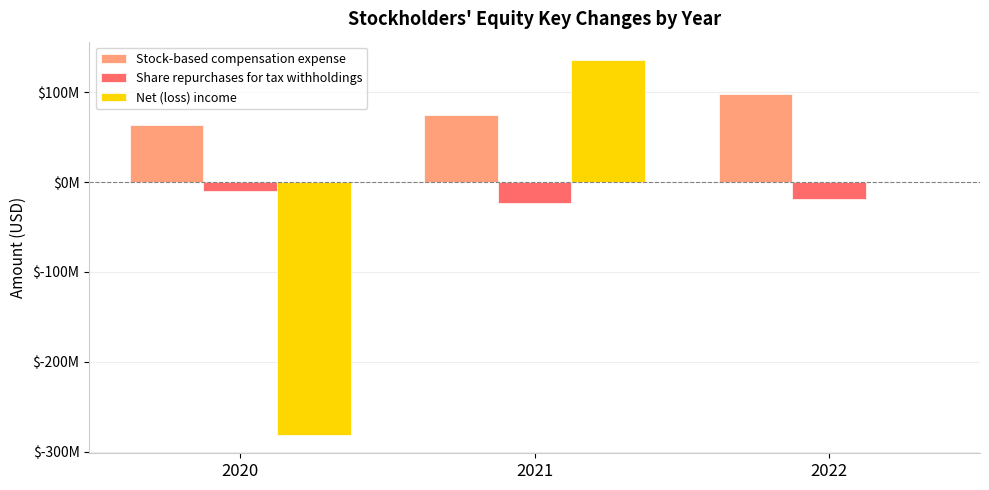

Are the bars grouped side by side (vs. stacked)?

Yes